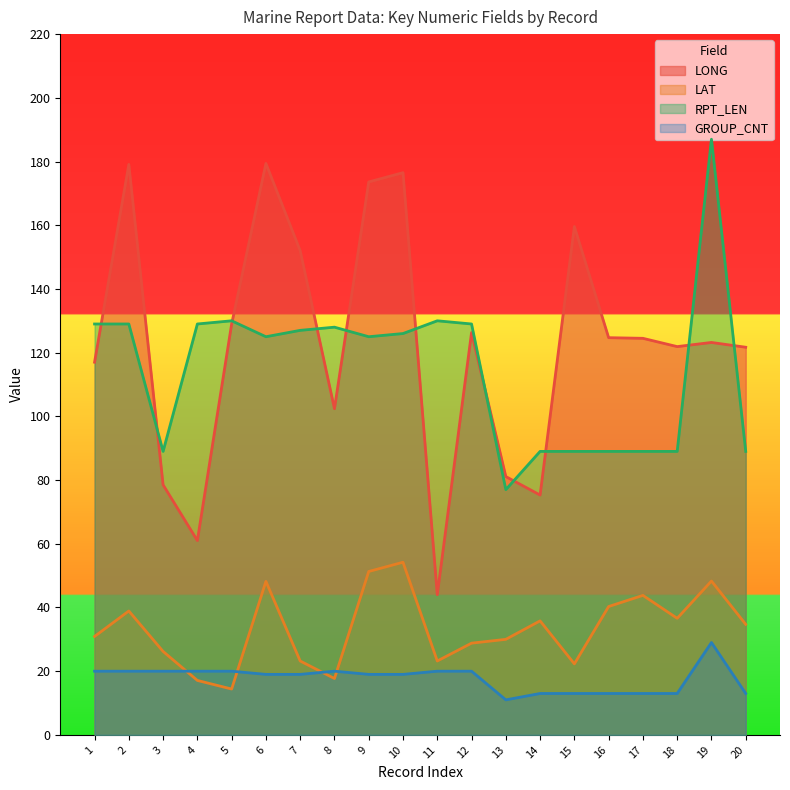

What is the total value across all series at 8?

268.1